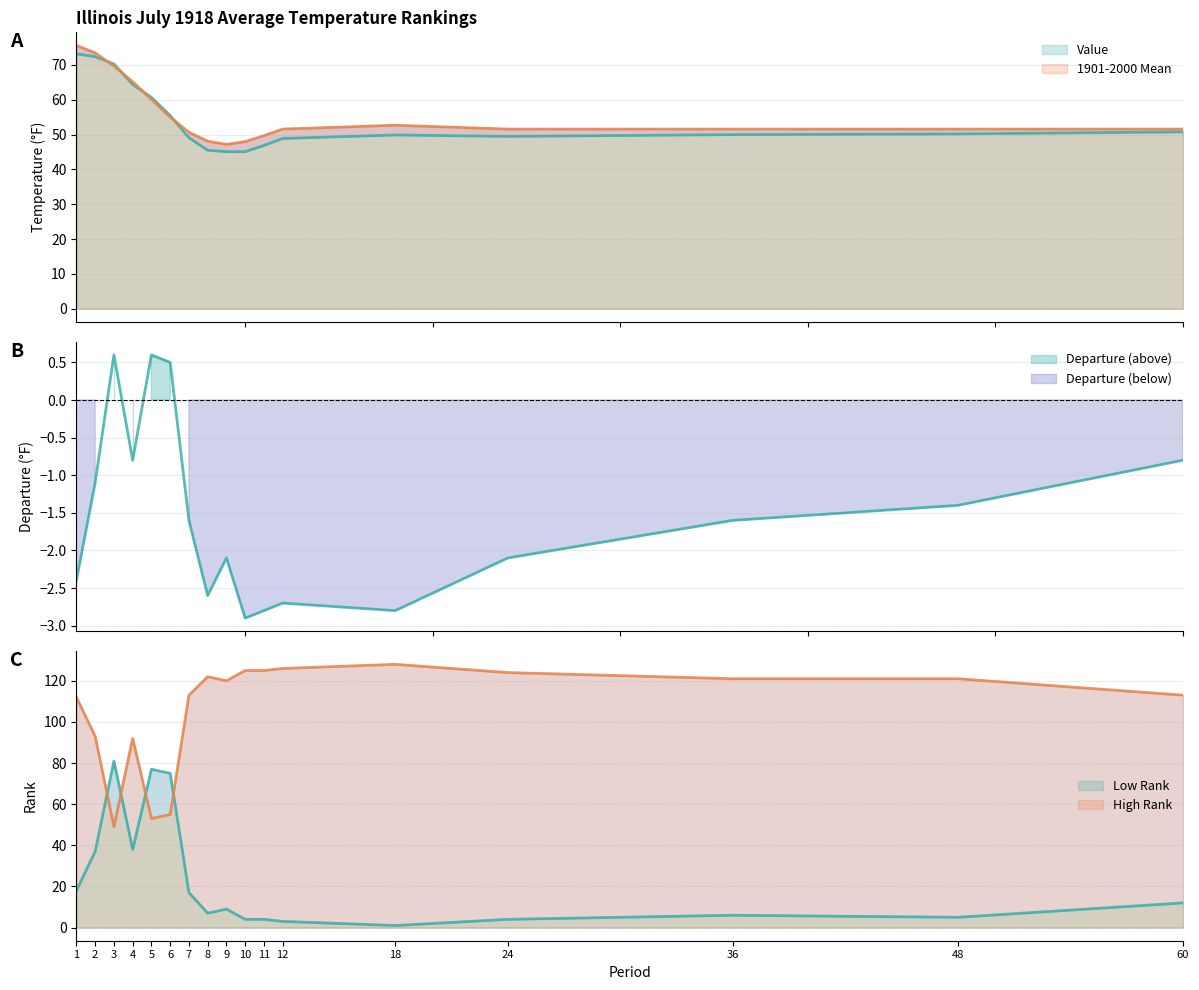

List the labels in order of High Rank value, largest first.

18, 12, 10, 11, 24, 8, 36, 48, 9, 7, 60, 1, 2, 4, 6, 5, 3